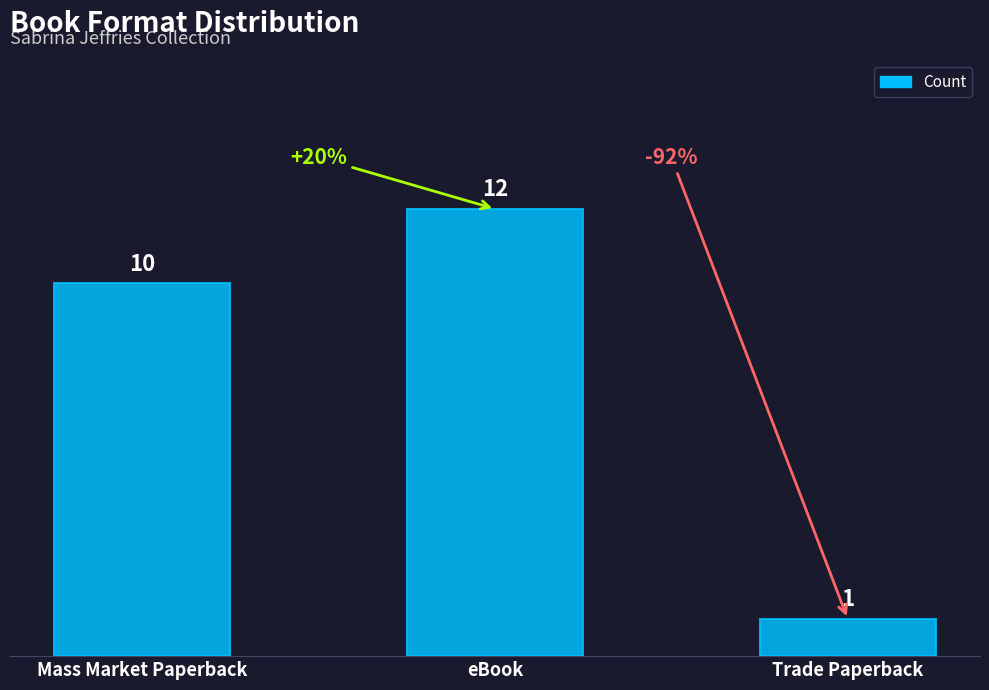

What is the label of the 1st bar from the left?

Mass Market Paperback